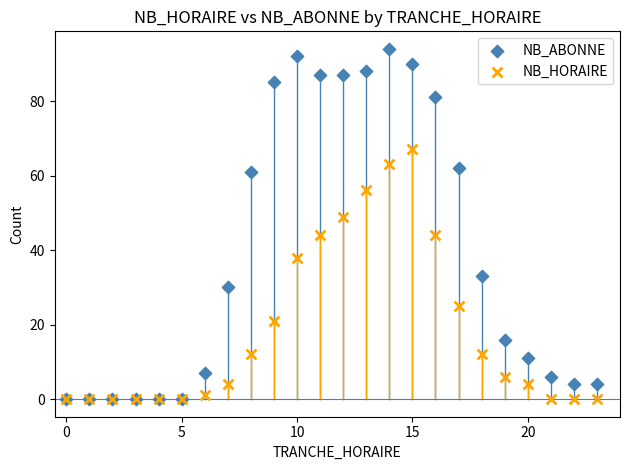

Which series reaches the maximum Y coordinate?

NB_ABONNE